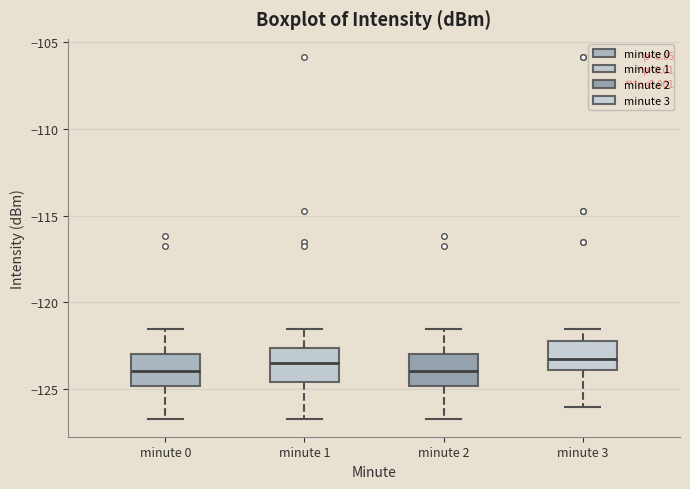

Reading left to right, read every box against the y-axis: the position of its median line, the range the box covers, and the ends of its whiskers. The values are not printed on the chart, so give them approximately, as read against the axis.

minute 0: median -124.0, box -125.0 to -123.0, whiskers -126.5 to -121.5
minute 1: median -123.5, box -124.5 to -122.5, whiskers -126.5 to -121.5
minute 2: median -124.0, box -125.0 to -123.0, whiskers -126.5 to -121.5
minute 3: median -123.5, box -124.0 to -122.0, whiskers -126.0 to -121.5